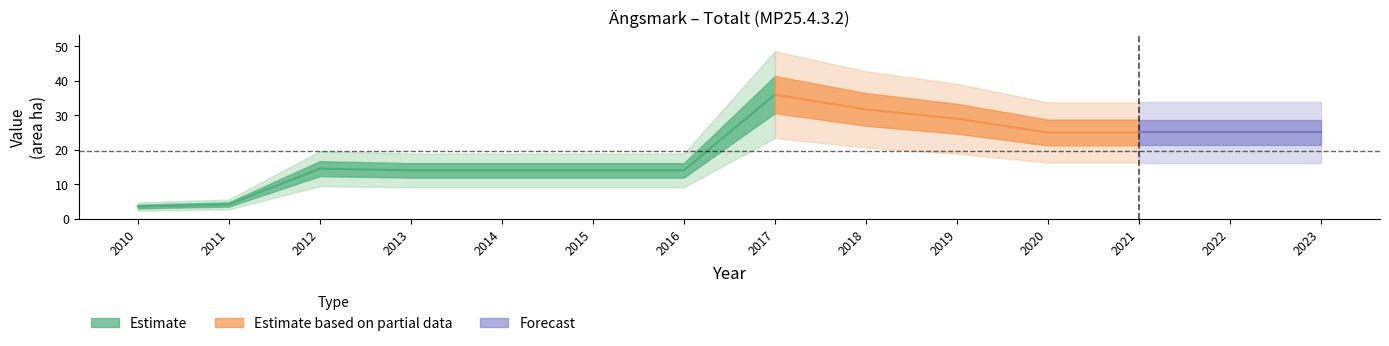

What is the value of the 2nd point from the left?

4.1